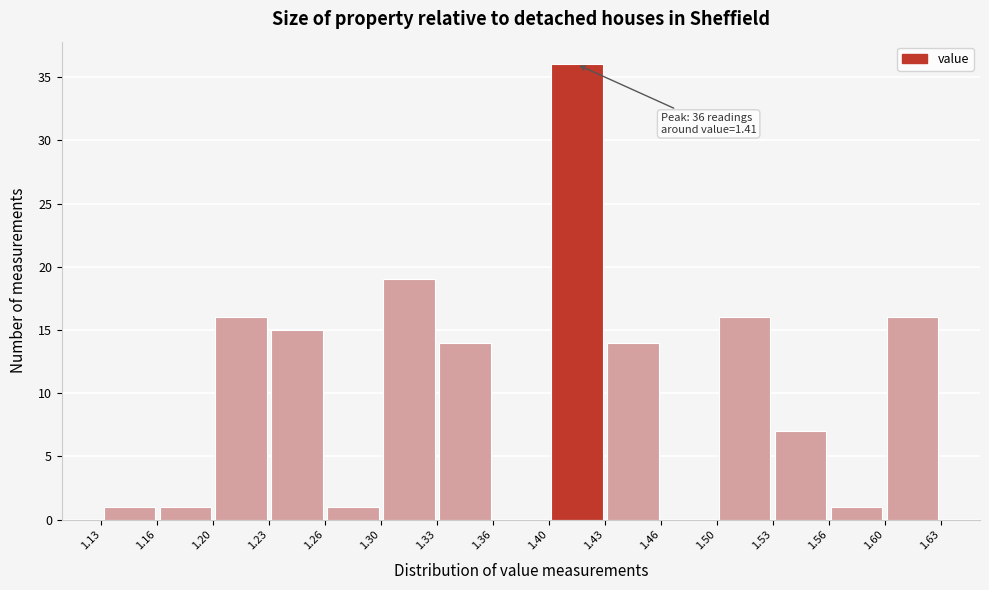

Over which range of the x-axis is the bar tallest?

1.40 to 1.43